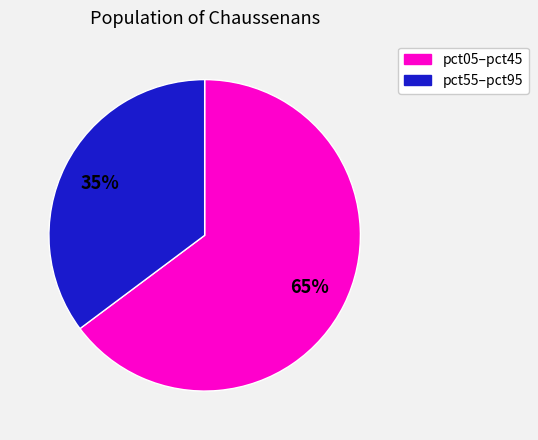

To the nearest percent, what is the difference between the largest and smallest slice percentages?

30%